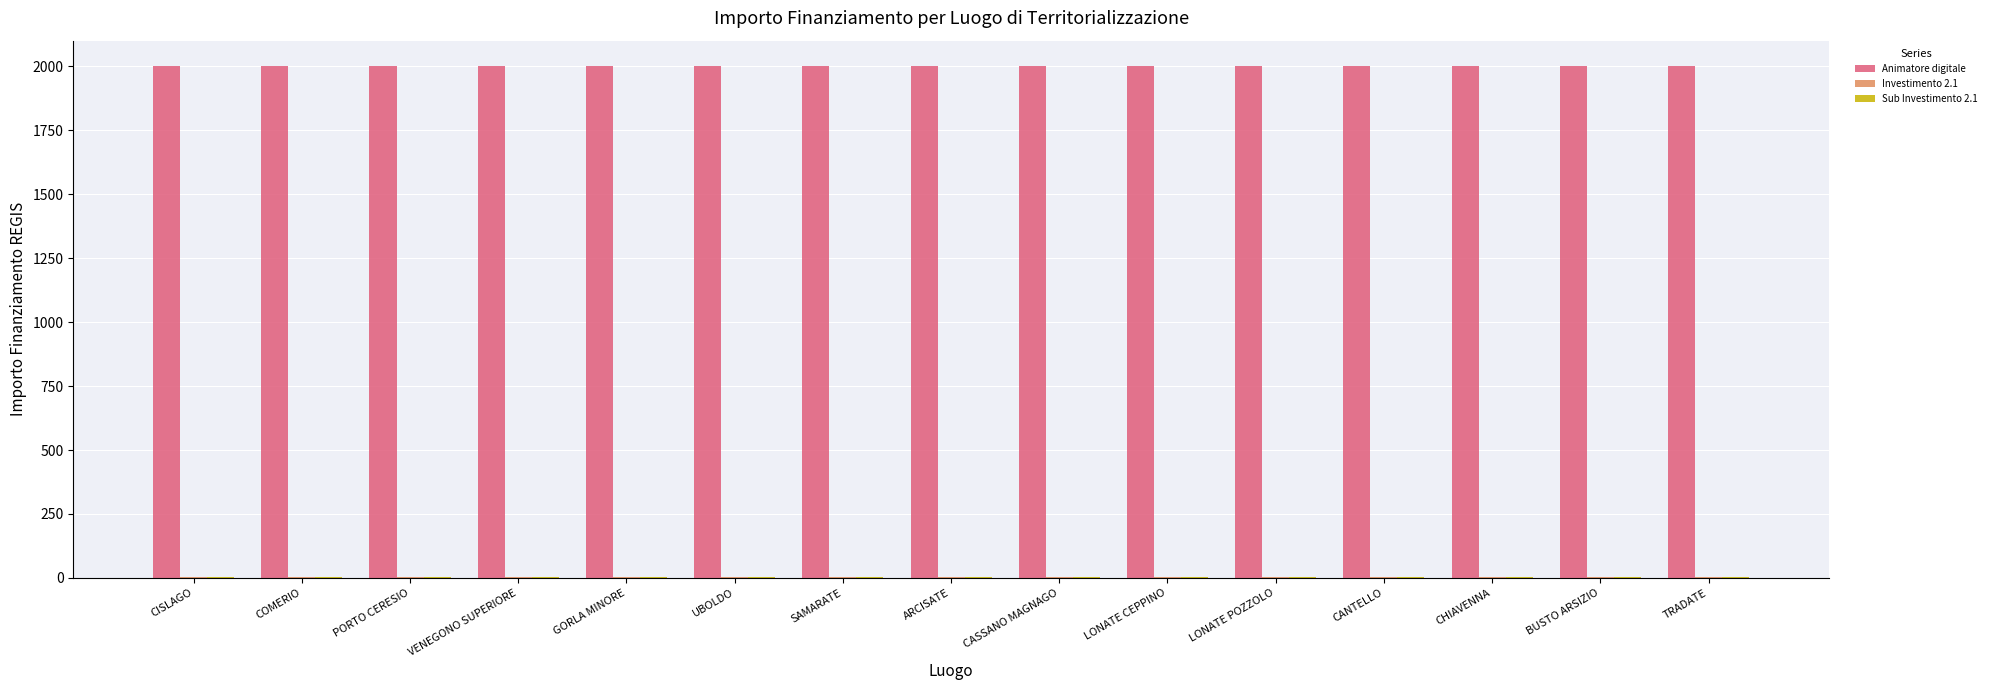

Is it true that Animatore digitale equals 1248.2 at UBOLDO?

False